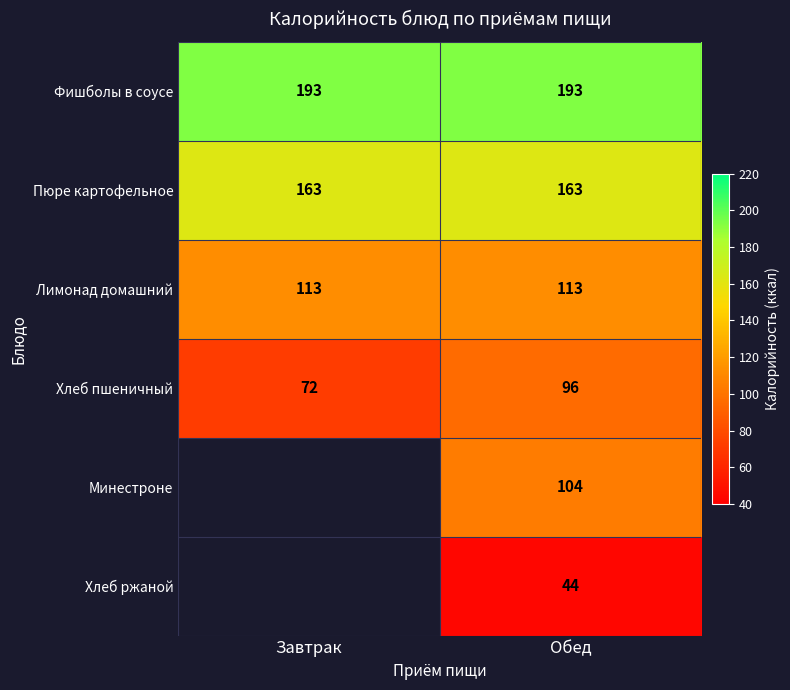

The value of Пюре картофельное at Обед is 163. True or false?

True